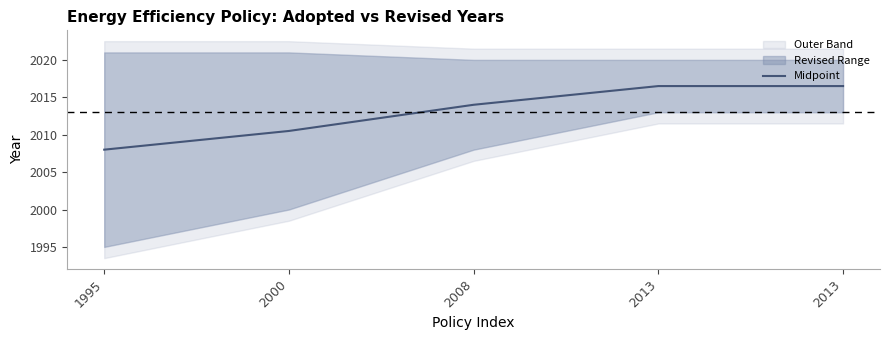

How many categories are shown in the chart?

5